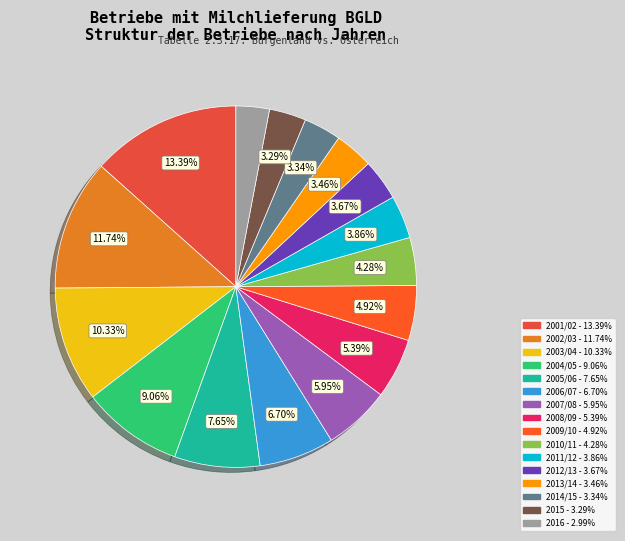

Which slice is the largest?

2001/02